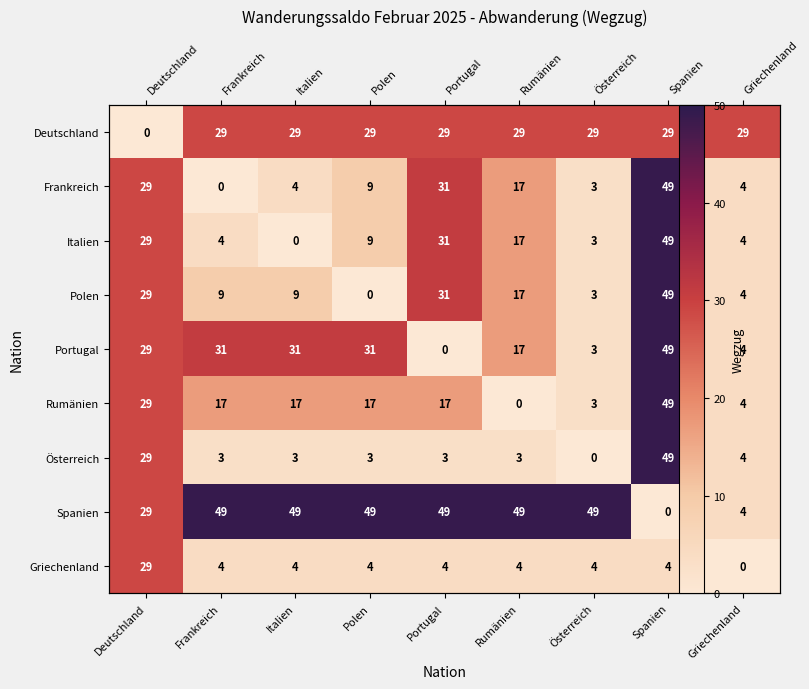

Rank the series at Frankreich from highest to lowest value.

Spanien, Portugal, Deutschland, Rumänien, Polen, Italien, Griechenland, Österreich, Frankreich